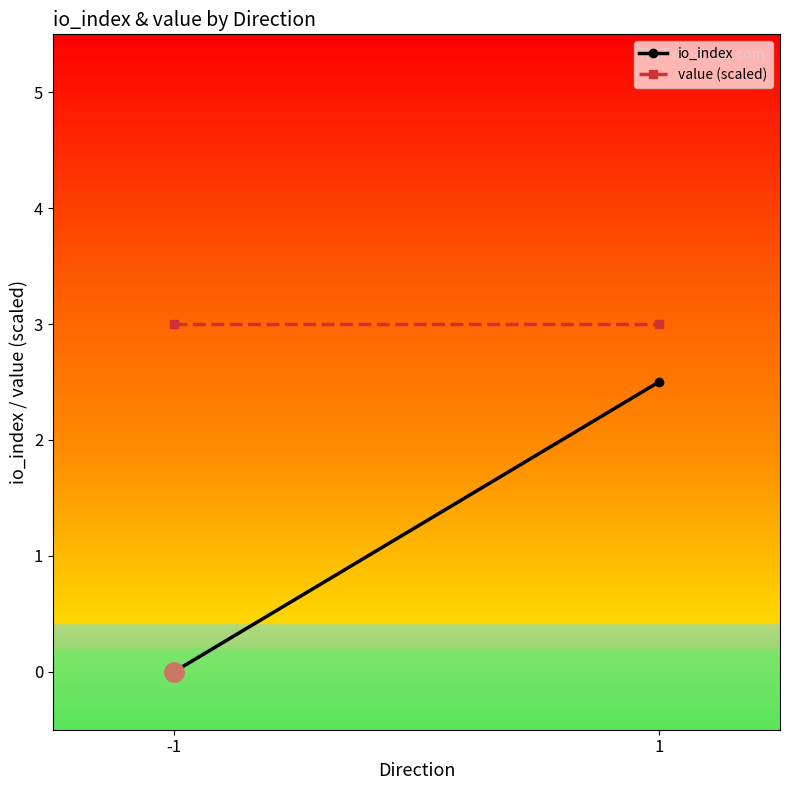

Which category has the highest value across all series?

-1